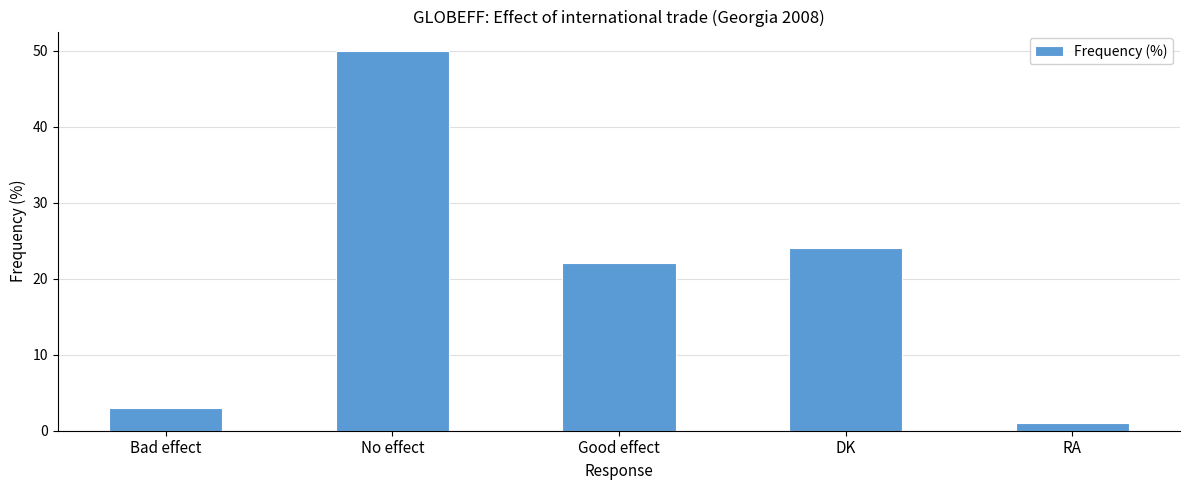

What is the sum of all values?

100